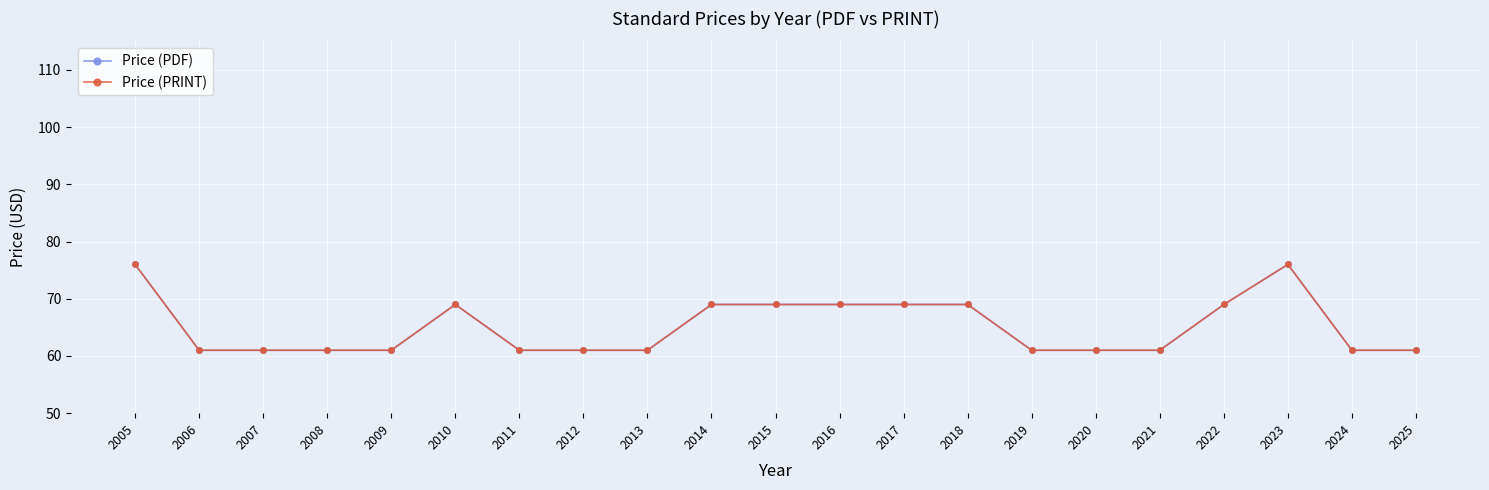

Does the chart have visible grid lines?

Yes